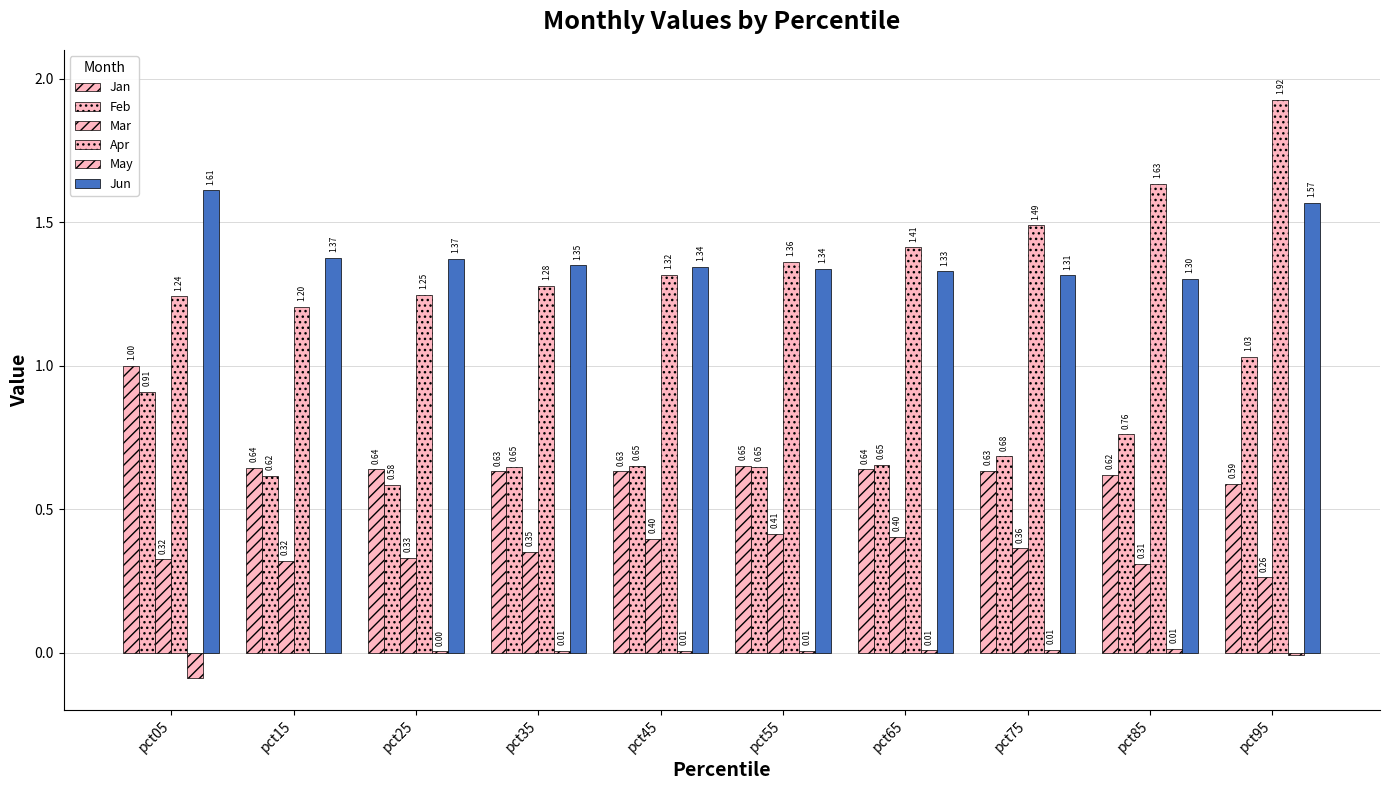

Count the number of data series in this chart.

6